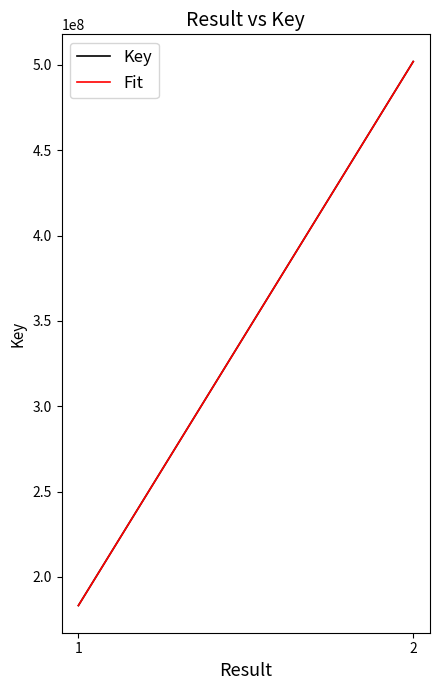

What is the sum of the values at 1 and 2?

685181306